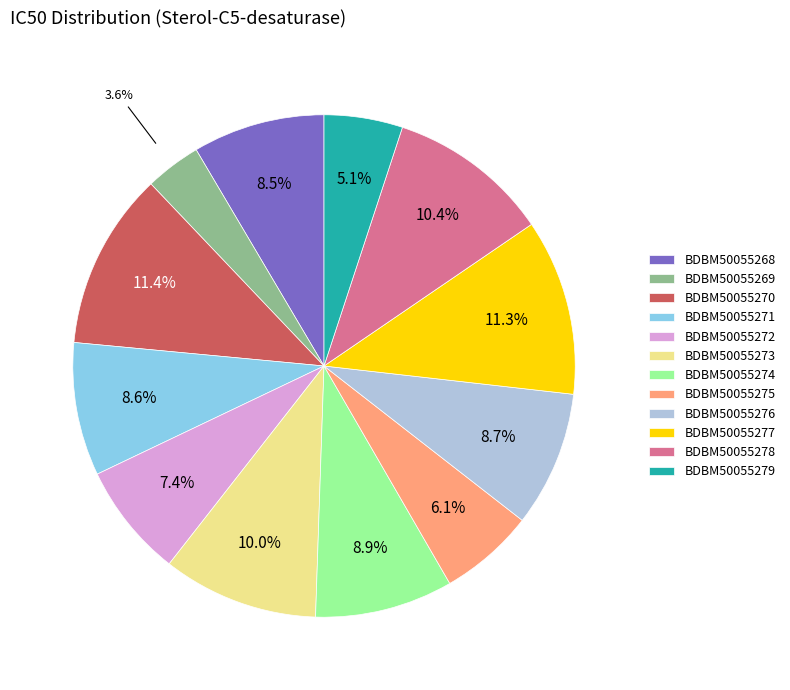

Combined, do BDBM50055269 and BDBM50055277 account for over 50%?

No